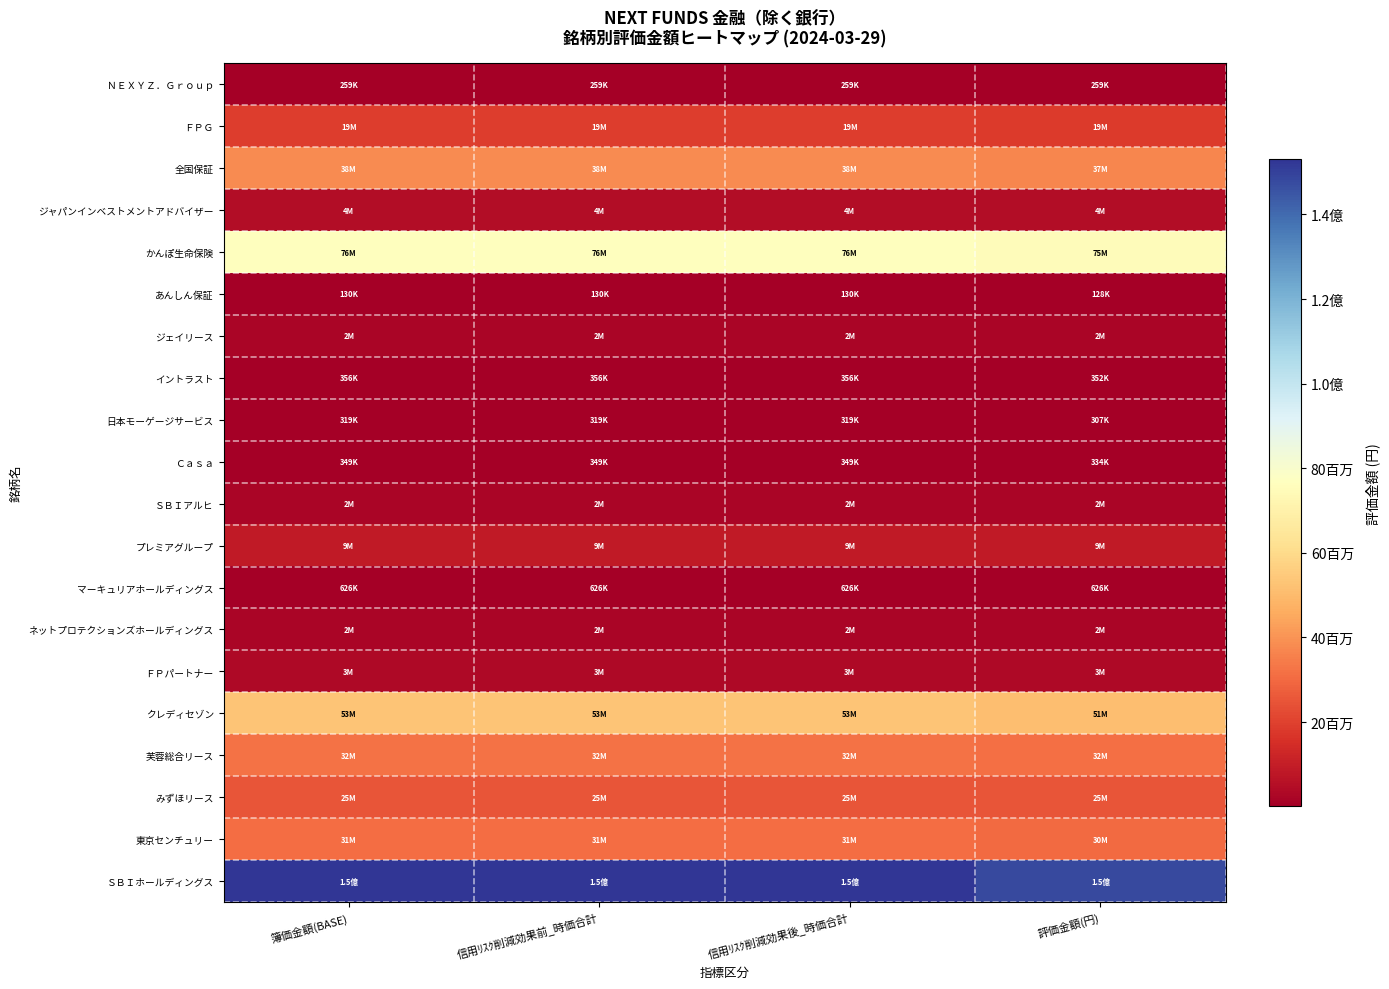

Reading left to right, what are all the values shown in this chart?

ＮＥＸＹＺ．Ｇｒｏｕｐ: 簿価金額(BASE)=258800	信用ﾘｽｸ削減効果前_時価合計=258800	信用ﾘｽｸ削減効果後_時価合計=258800	評価金額(円)=258800
ＦＰＧ: 簿価金額(BASE)=18926450	信用ﾘｽｸ削減効果前_時価合計=18926450	信用ﾘｽｸ削減効果後_時価合計=18926450	評価金額(円)=18593200
全国保証: 簿価金額(BASE)=37978700	信用ﾘｽｸ削減効果前_時価合計=37978700	信用ﾘｽｸ削減効果後_時価合計=37978700	評価金額(円)=36856700
ジャパンインベストメントアドバイザー: 簿価金額(BASE)=4423900	信用ﾘｽｸ削減効果前_時価合計=4423900	信用ﾘｽｸ削減効果後_時価合計=4423900	評価金額(円)=4423900
かんぽ生命保険: 簿価金額(BASE)=76469750	信用ﾘｽｸ削減効果前_時価合計=76469750	信用ﾘｽｸ削減効果後_時価合計=76469750	評価金額(円)=75252450
あんしん保証: 簿価金額(BASE)=129500	信用ﾘｽｸ削減効果前_時価合計=129500	信用ﾘｽｸ削減効果後_時価合計=129500	評価金額(円)=128000
ジェイリース: 簿価金額(BASE)=1968750	信用ﾘｽｸ削減効果前_時価合計=1968750	信用ﾘｽｸ削減効果後_時価合計=1968750	評価金額(円)=1935000
イントラスト: 簿価金額(BASE)=355600	信用ﾘｽｸ削減効果前_時価合計=355600	信用ﾘｽｸ削減効果後_時価合計=355600	評価金額(円)=352000
日本モーゲージサービス: 簿価金額(BASE)=319200	信用ﾘｽｸ削減効果前_時価合計=319200	信用ﾘｽｸ削減効果後_時価合計=319200	評価金額(円)=307200
Ｃａｓａ: 簿価金額(BASE)=349000	信用ﾘｽｸ削減効果前_時価合計=349000	信用ﾘｽｸ削減効果後_時価合計=349000	評価金額(円)=334000
ＳＢＩアルヒ: 簿価金額(BASE)=2347200	信用ﾘｽｸ削減効果前_時価合計=2347200	信用ﾘｽｸ削減効果後_時価合計=2347200	評価金額(円)=2299200
プレミアグループ: 簿価金額(BASE)=8918200	信用ﾘｽｸ削減効果前_時価合計=8918200	信用ﾘｽｸ削減効果後_時価合計=8918200	評価金額(円)=8862300
マーキュリアホールディングス: 簿価金額(BASE)=626400	信用ﾘｽｸ削減効果前_時価合計=626400	信用ﾘｽｸ削減効果後_時価合計=626400	評価金額(円)=626400
ネットプロテクションズホールディングス: 簿価金額(BASE)=1938000	信用ﾘｽｸ削減効果前_時価合計=1938000	信用ﾘｽｸ削減効果後_時価合計=1938000	評価金額(円)=1938000
ＦＰパートナー: 簿価金額(BASE)=3200000	信用ﾘｽｸ削減効果前_時価合計=3200000	信用ﾘｽｸ削減効果後_時価合計=3200000	評価金額(円)=3200000
クレディセゾン: 簿価金額(BASE)=52743600	信用ﾘｽｸ削減効果前_時価合計=52743600	信用ﾘｽｸ削減効果後_時価合計=52743600	評価金額(円)=51133600
芙蓉総合リース: 簿価金額(BASE)=32096500	信用ﾘｽｸ削減効果前_時価合計=32096500	信用ﾘｽｸ削減効果後_時価合計=32096500	評価金額(円)=31648000
みずほリース: 簿価金額(BASE)=25133300	信用ﾘｽｸ削減効果前_時価合計=25133300	信用ﾘｽｸ削減効果後_時価合計=25133300	評価金額(円)=24750600
東京センチュリー: 簿価金額(BASE)=30628000	信用ﾘｽｸ削減効果前_時価合計=30628000	信用ﾘｽｸ削減効果後_時価合計=30628000	評価金額(円)=30153000
ＳＢＩホールディングス: 簿価金額(BASE)=153011500	信用ﾘｽｸ削減効果前_時価合計=153011500	信用ﾘｽｸ削減効果後_時価合計=153011500	評価金額(円)=148162500